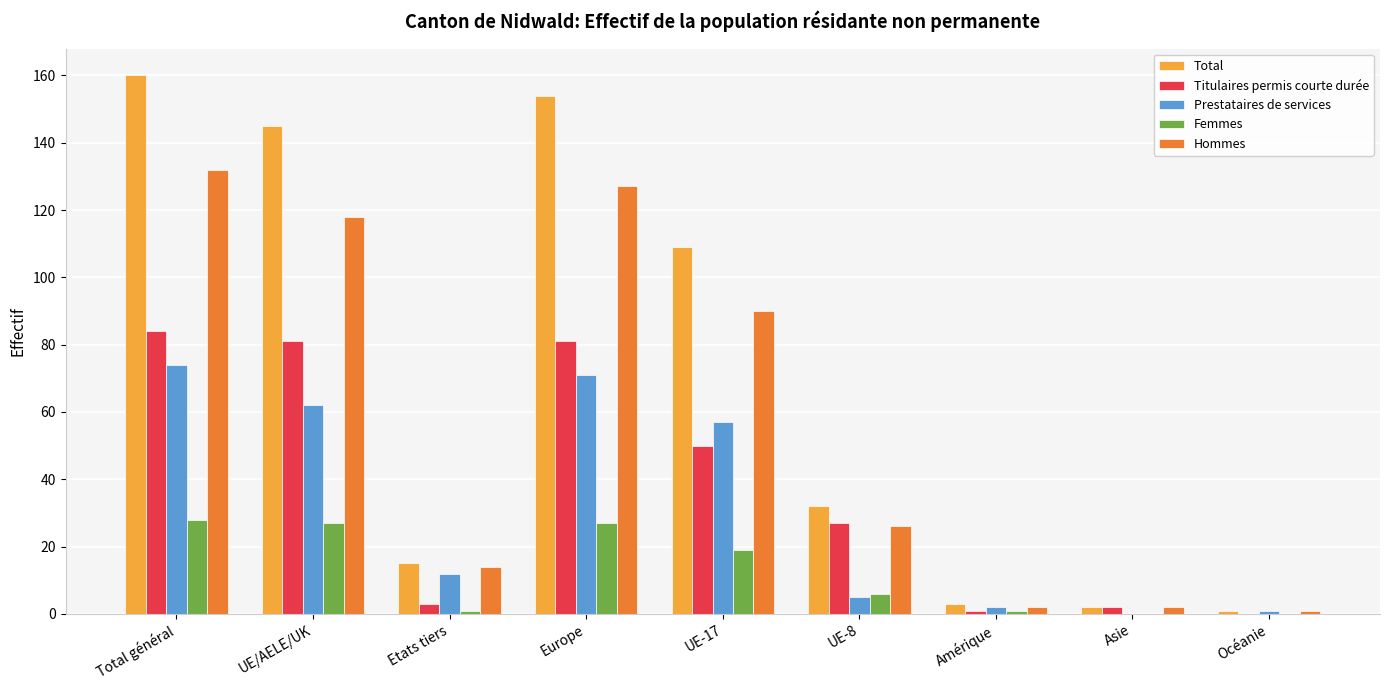

At which label does Total reach its peak?

Total général